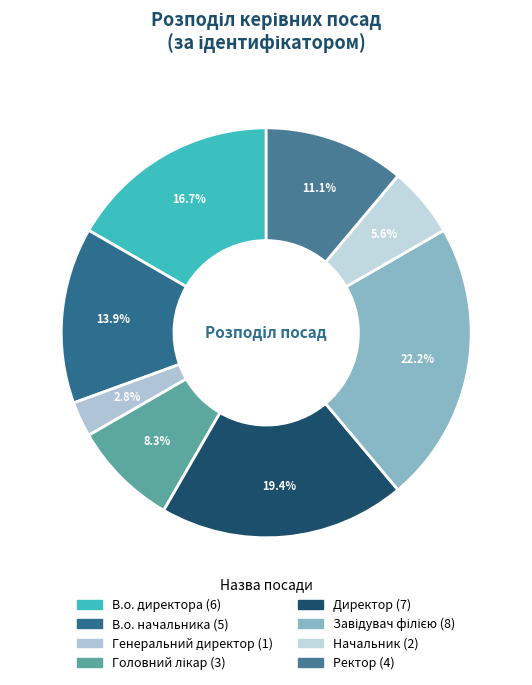

To the nearest percent, what is the combined percentage of Головний лікар and Директор?

28%